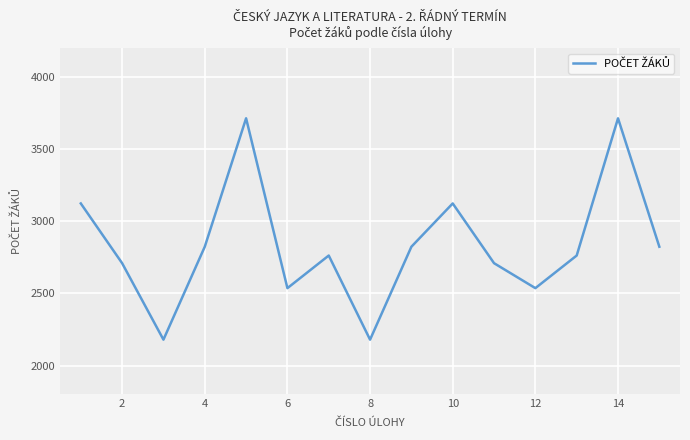

Does the chart display data point markers on the line(s)?

No